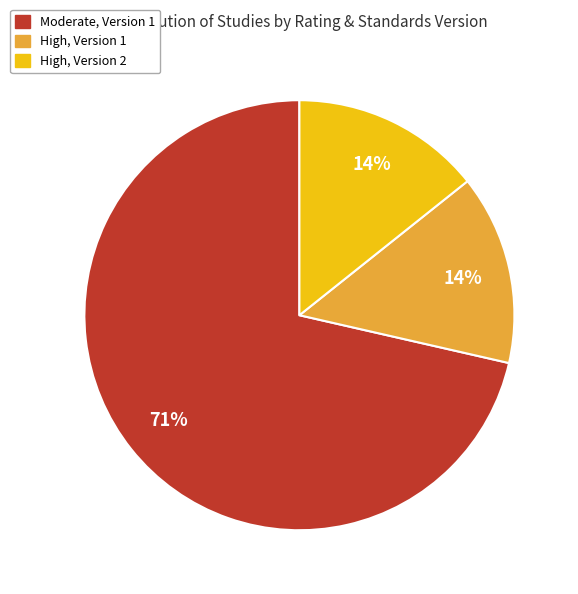

Does any single category account for the majority?

Yes